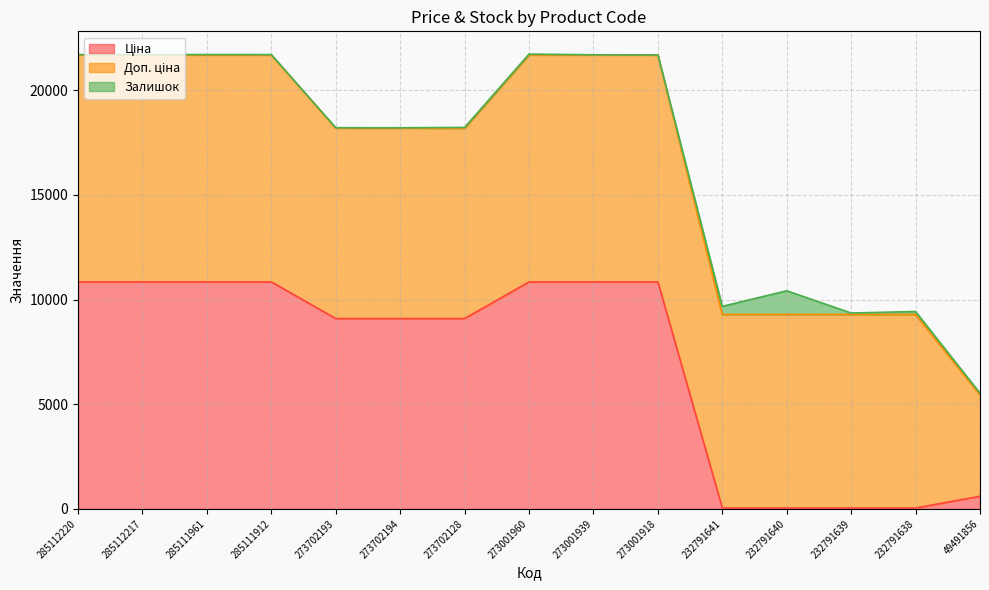

Reading left to right, list all the values displayed in this chart.

Ціна: 10840.1	10840.1	10840.1	10840.1	9092.0	9092.0	9092.0	10840.1	10840.1	10840.1	41.1	41.1	41.1	41.1	605.3
Доп. ціна: 10840.1	10840.1	10840.1	10840.1	9092.0	9092.0	9092.0	10840.1	10840.1	10840.1	9246.0	9246.0	9246.0	9246.0	4842.6
Залишок: 17.0	17.0	17.0	15.0	20.0	18.0	34.0	40.0	6.0	0.0	387.0	1129.0	68.0	140.0	78.0